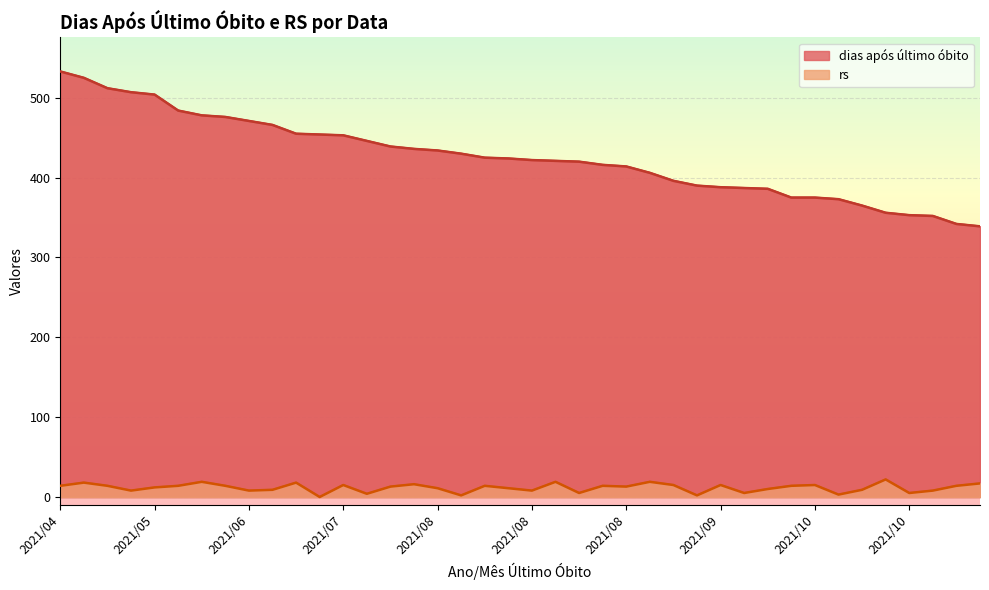

Rank the series at 2021/08 from lowest to highest value.

rs, dias após último óbito